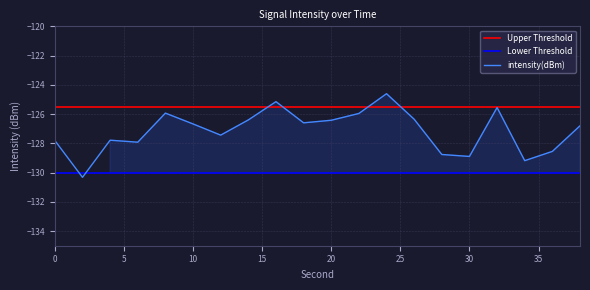

At which category does the data reach its first local valley?

2